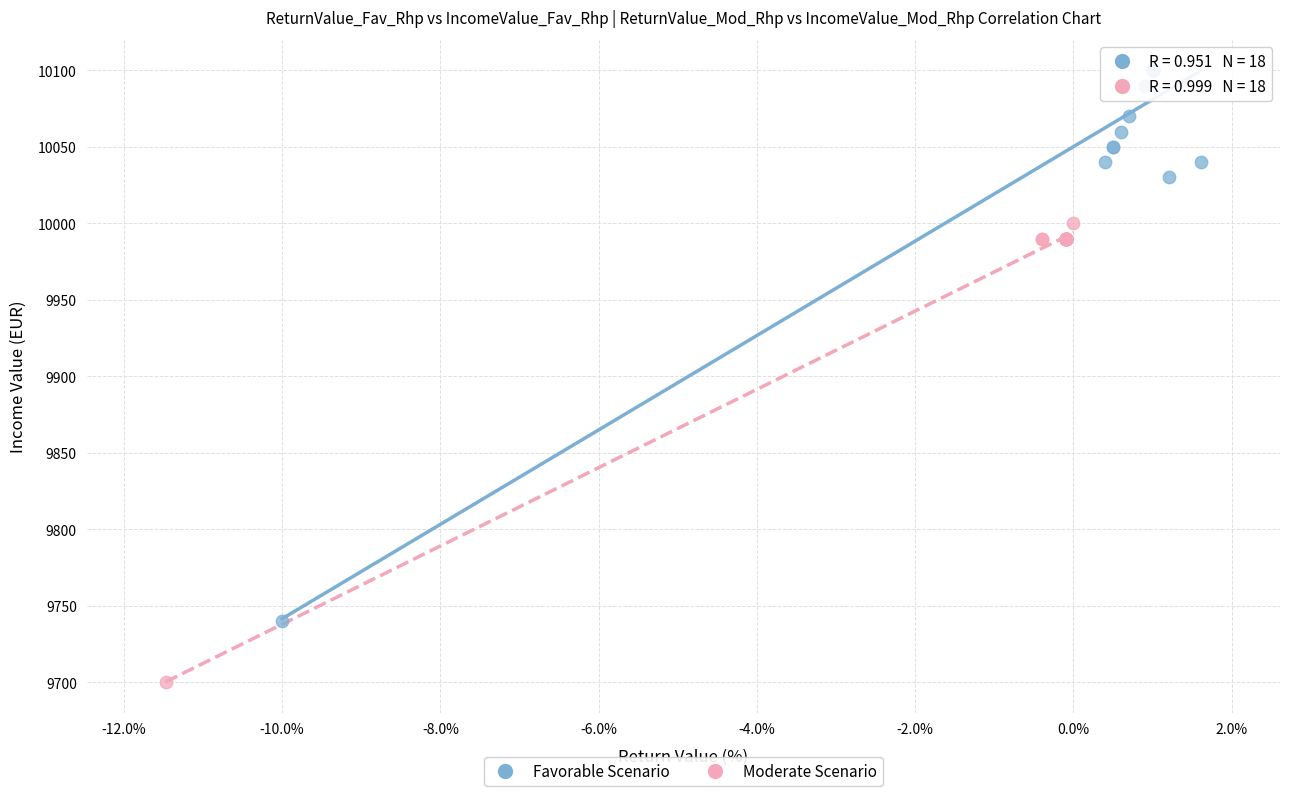

Which series contains the highest Y value?

Favorable Scenario